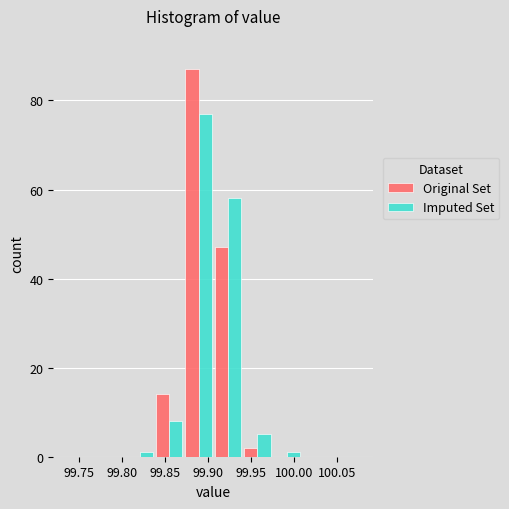

What is the height of the Imputed Set bar covering 99.940 to 99.975 on the x-axis? Neither the bar edges nor the heights are printed on the chart, so give them approximately, as read against the axes.

6